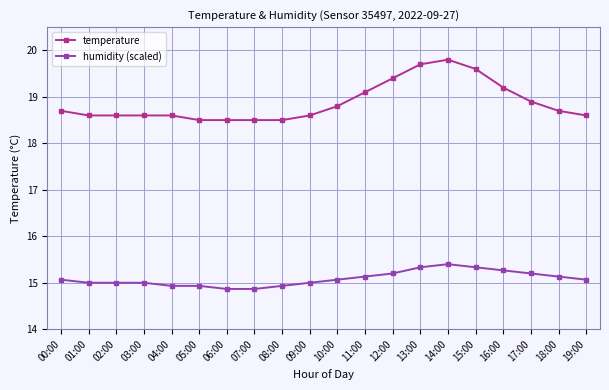

The humidity (scaled) series shows 15.2 at 12:00. True or false?

True